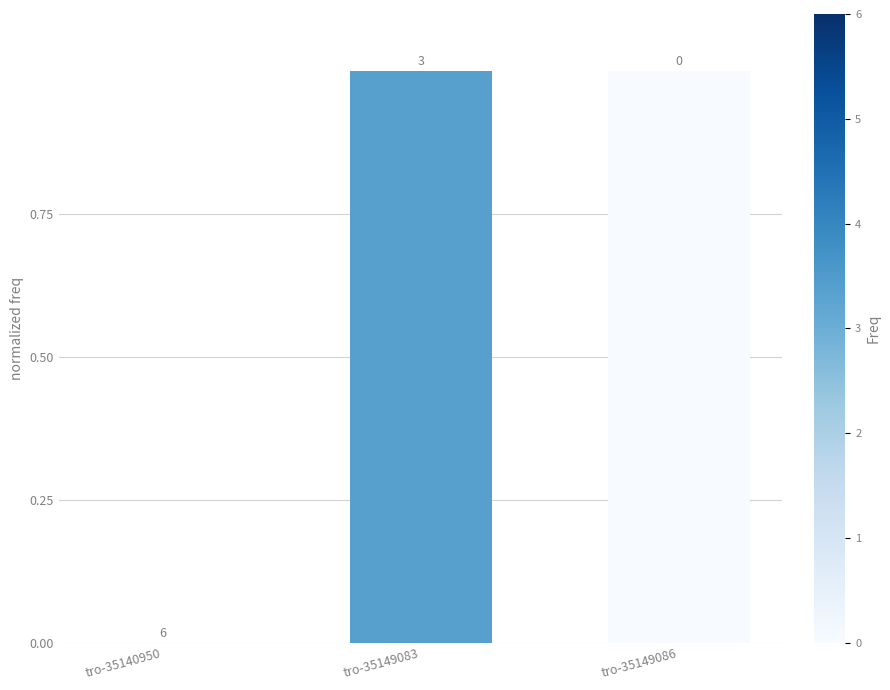

What is the change in value from tro-35140950 to tro-35149086?

+1.0